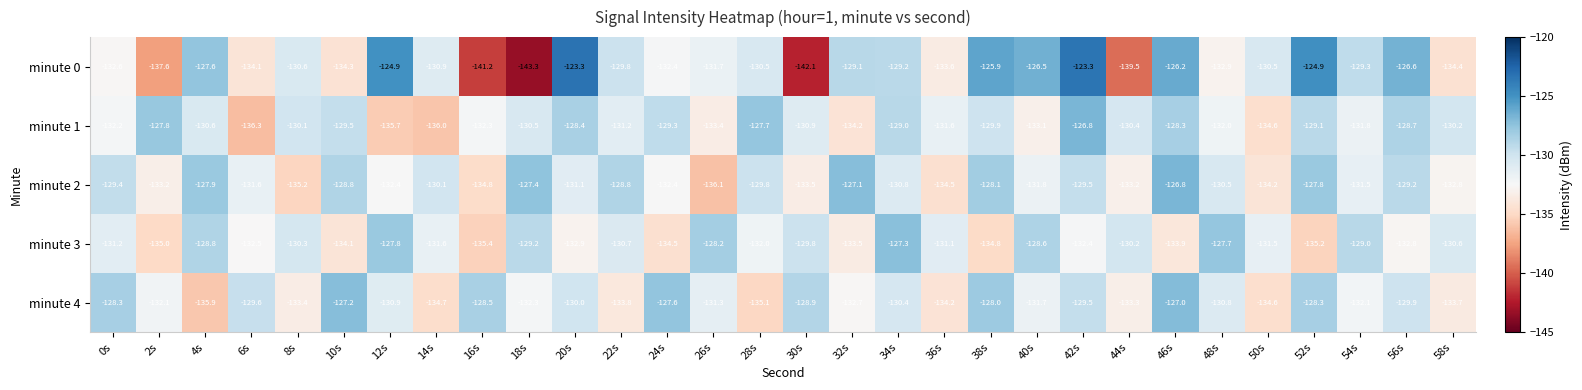

The value of minute 3 at 12s is -167.0. True or false?

False